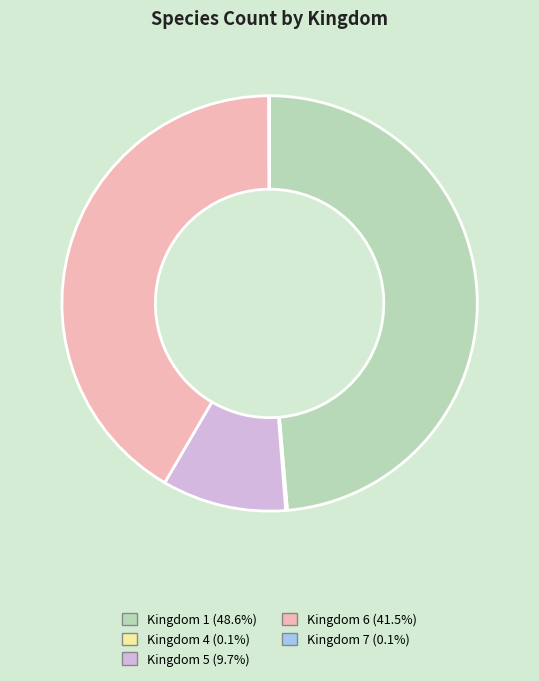

Is there any slice that represents more than half of the pie?

No